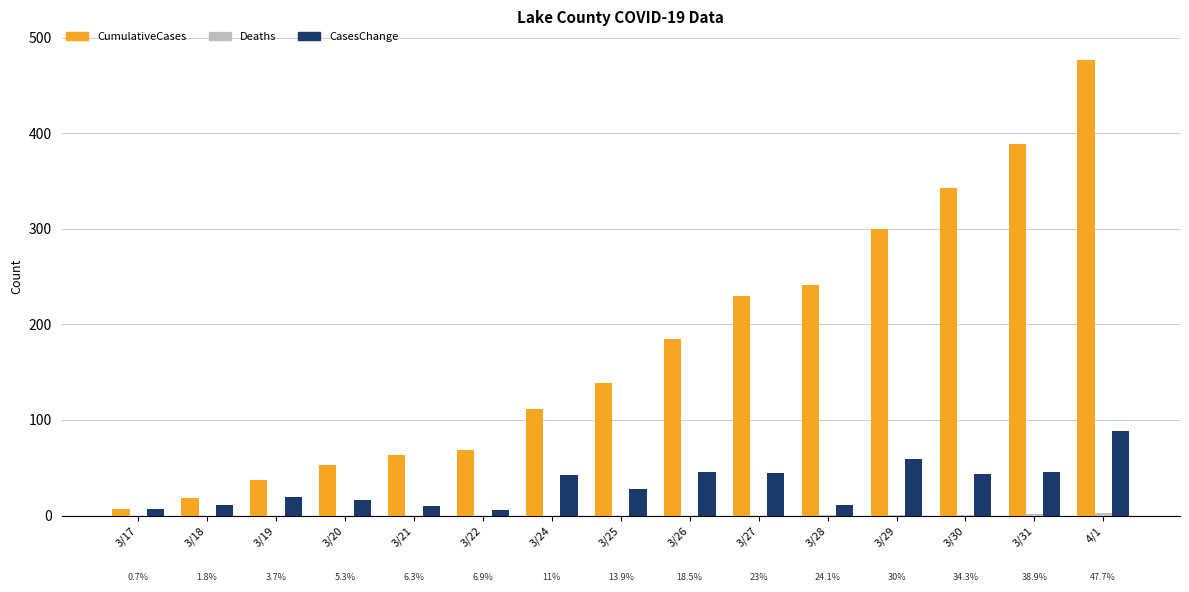

At which label is CumulativeCases closest to 242?

3/28